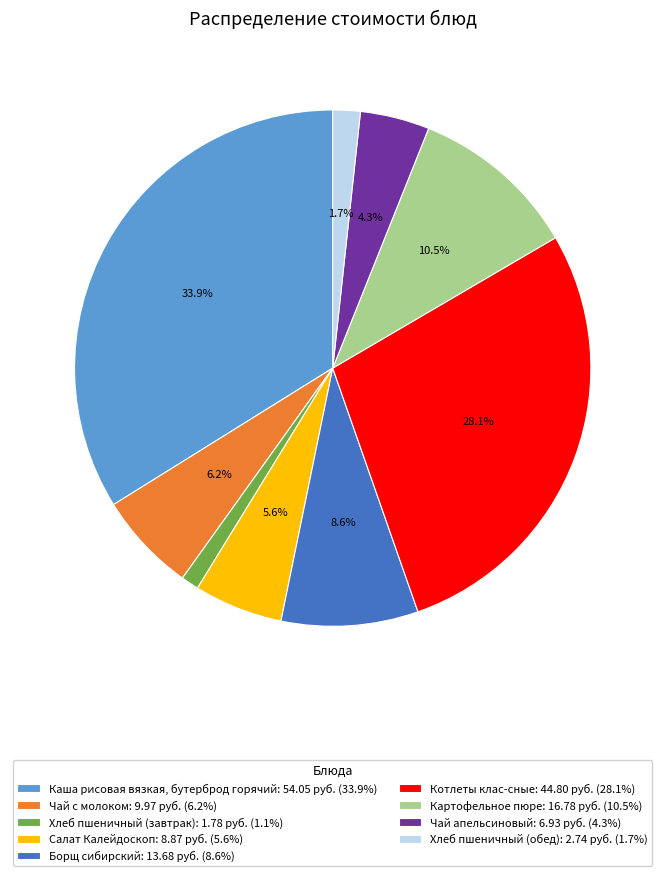

Does any single category account for the majority?

No